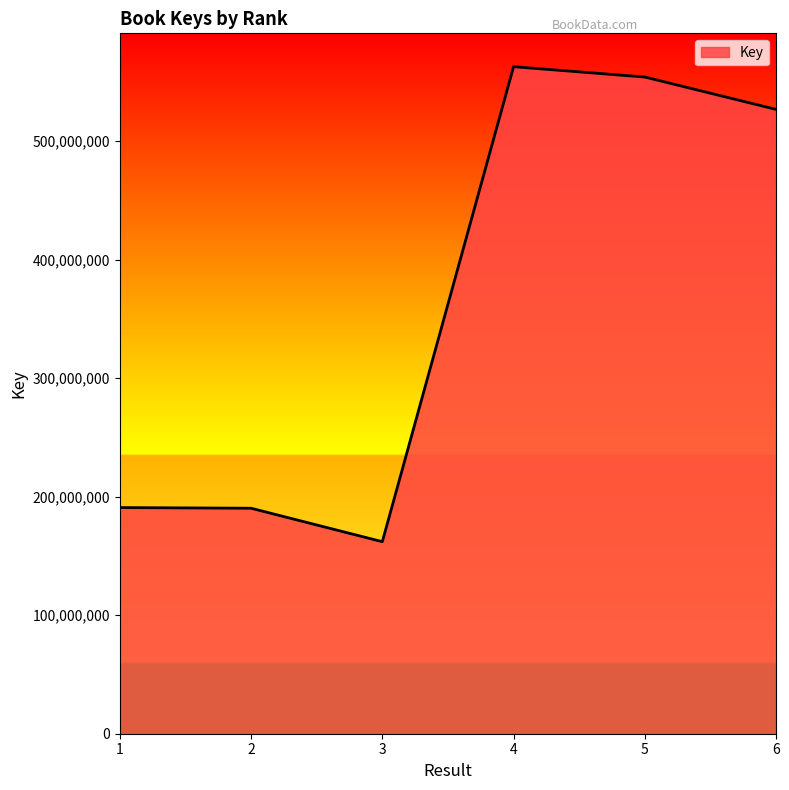

Is it true that the value at 4 is 209904648?

False